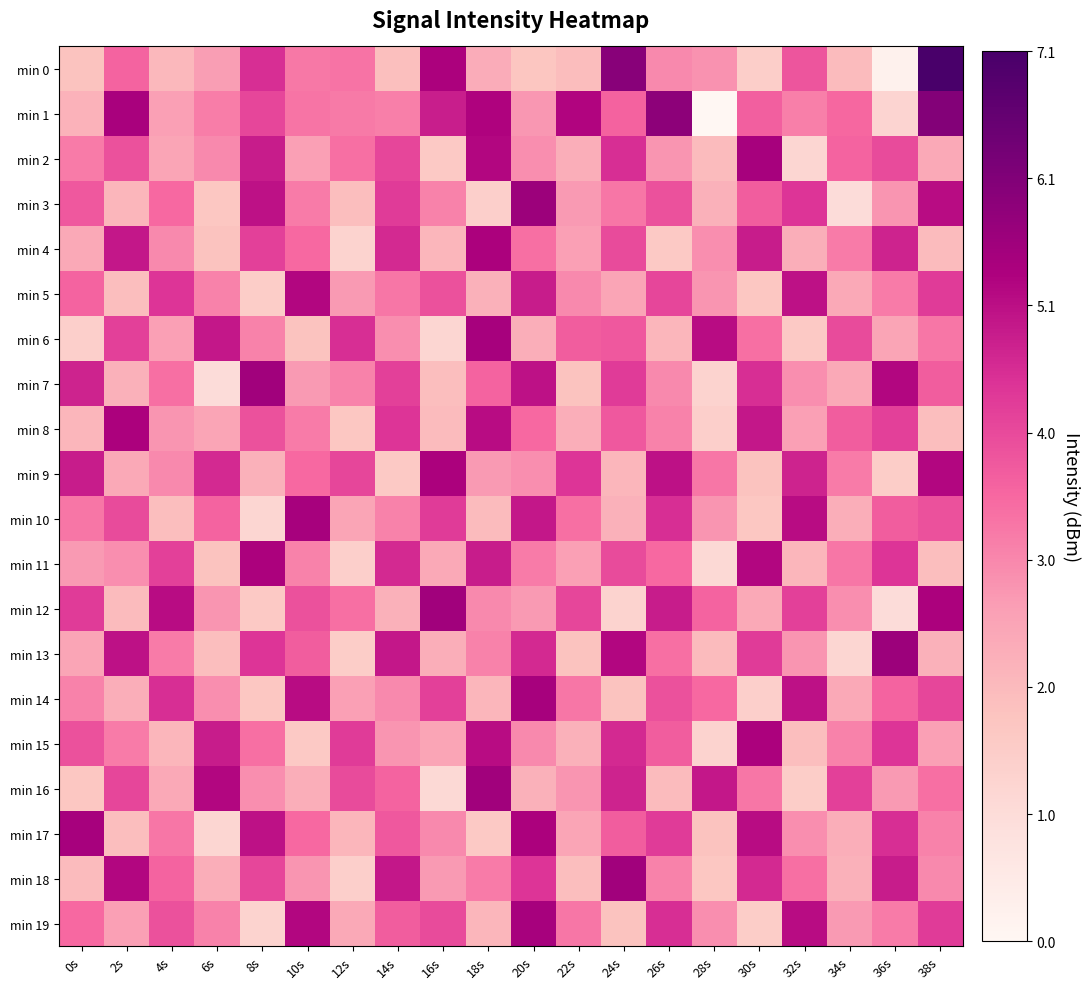

Reading left to right, what are all the values shown in this chart?

min 0: 0s=1.8	2s=3.6	4s=2.1	6s=2.7	8s=4.5	10s=3.3	12s=3.4	14s=1.9	16s=5.3	18s=2.3	20s=1.7	22s=2.0	24s=5.9	26s=3.0	28s=2.9	30s=1.5	32s=3.9	34s=2.0	36s=0.2	38s=7.1
min 1: 0s=2.2	2s=5.4	4s=2.6	6s=3.2	8s=4.1	10s=3.3	12s=3.3	14s=3.2	16s=4.8	18s=5.3	20s=2.8	22s=5.2	24s=3.6	26s=5.8	28s=0.0	30s=3.7	32s=3.2	34s=3.5	36s=1.2	38s=6.0
min 2: 0s=3.2	2s=3.9	4s=2.5	6s=3.0	8s=4.8	10s=2.6	12s=3.4	14s=4.1	16s=1.6	18s=5.2	20s=2.9	22s=2.3	24s=4.5	26s=2.8	28s=2.0	30s=5.4	32s=1.2	34s=3.6	36s=4.0	38s=2.4
min 3: 0s=3.8	2s=2.1	4s=3.5	6s=1.7	8s=5.0	10s=3.2	12s=1.9	14s=4.3	16s=3.1	18s=1.4	20s=5.6	22s=2.7	24s=3.3	26s=3.9	28s=2.2	30s=3.7	32s=4.4	34s=1.0	36s=2.8	38s=5.1
min 4: 0s=2.4	2s=4.9	4s=3.0	6s=1.8	8s=4.2	10s=3.5	12s=1.3	14s=4.6	16s=2.1	18s=5.3	20s=3.4	22s=2.6	24s=4.0	26s=1.6	28s=2.9	30s=4.8	32s=2.3	34s=3.2	36s=4.7	38s=2.0
min 5: 0s=3.6	2s=1.9	4s=4.4	6s=3.1	8s=1.5	10s=5.2	12s=2.7	14s=3.3	16s=3.9	18s=2.2	20s=4.8	22s=3.0	24s=2.5	26s=4.1	28s=2.8	30s=1.7	32s=5.0	34s=2.4	36s=3.2	38s=4.3
min 6: 0s=1.4	2s=4.2	4s=2.6	6s=4.9	8s=3.1	10s=1.8	12s=4.5	14s=2.9	16s=1.2	18s=5.4	20s=2.3	22s=3.7	24s=3.8	26s=2.1	28s=5.1	30s=3.4	32s=1.6	34s=4.0	36s=2.5	38s=3.3
min 7: 0s=4.7	2s=2.2	4s=3.4	6s=1.0	8s=5.5	10s=2.7	12s=3.1	14s=4.2	16s=1.9	18s=3.6	20s=5.0	22s=1.8	24s=4.3	26s=3.0	28s=1.3	30s=4.5	32s=2.9	34s=2.4	36s=5.2	38s=3.7
min 8: 0s=2.1	2s=5.3	4s=2.8	6s=2.5	8s=3.9	10s=3.2	12s=1.7	14s=4.4	16s=2.0	18s=5.1	20s=3.5	22s=2.3	24s=3.8	26s=3.1	28s=1.4	30s=4.9	32s=2.6	34s=3.7	36s=4.2	38s=1.9
min 9: 0s=4.8	2s=2.4	4s=3.0	6s=4.6	8s=2.2	10s=3.5	12s=4.1	14s=1.6	16s=5.3	18s=2.7	20s=2.9	22s=4.4	24s=2.1	26s=5.0	28s=3.3	30s=1.8	32s=4.7	34s=3.2	36s=1.5	38s=5.2
min 10: 0s=3.3	2s=4.0	4s=1.9	6s=3.6	8s=1.2	10s=5.4	12s=2.5	14s=3.1	16s=4.3	18s=2.0	20s=4.9	22s=3.4	24s=2.2	26s=4.5	28s=2.8	30s=1.7	32s=5.1	34s=2.3	36s=3.7	38s=3.9
min 11: 0s=2.7	2s=2.9	4s=4.2	6s=1.8	8s=5.3	10s=3.1	12s=1.4	14s=4.6	16s=2.4	18s=4.8	20s=3.2	22s=2.6	24s=4.0	26s=3.5	28s=1.1	30s=5.2	32s=2.1	34s=3.3	36s=4.4	38s=1.9
min 12: 0s=4.3	2s=2.0	4s=5.1	6s=2.8	8s=1.6	10s=3.9	12s=3.4	14s=2.2	16s=5.5	18s=3.0	20s=2.7	22s=4.1	24s=1.3	26s=4.8	28s=3.6	30s=2.4	32s=4.2	34s=2.9	36s=1.0	38s=5.3
min 13: 0s=2.5	2s=5.0	4s=3.2	6s=1.9	8s=4.4	10s=3.7	12s=1.5	14s=4.9	16s=2.3	18s=3.1	20s=4.6	22s=1.8	24s=5.2	26s=3.4	28s=2.0	30s=4.3	32s=2.8	34s=1.2	36s=5.6	38s=2.2
min 14: 0s=3.1	2s=2.3	4s=4.5	6s=2.9	8s=1.7	10s=5.1	12s=2.6	14s=3.0	16s=4.2	18s=2.1	20s=5.4	22s=3.3	24s=1.8	26s=3.9	28s=3.5	30s=1.4	32s=5.0	34s=2.4	36s=3.6	38s=4.1
min 15: 0s=3.9	2s=3.2	4s=2.1	6s=4.8	8s=3.4	10s=1.6	12s=4.3	14s=2.8	16s=2.5	18s=5.1	20s=3.0	22s=2.2	24s=4.6	26s=3.7	28s=1.3	30s=5.3	32s=1.9	34s=3.1	36s=4.4	38s=2.6
min 16: 0s=1.7	2s=4.1	4s=2.4	6s=5.2	8s=2.9	10s=2.3	12s=4.0	14s=3.6	16s=1.1	18s=5.5	20s=2.2	22s=2.8	24s=4.7	26s=2.0	28s=4.9	30s=3.3	32s=1.5	34s=4.2	36s=2.7	38s=3.4
min 17: 0s=5.4	2s=1.9	4s=3.3	6s=1.2	8s=5.0	10s=3.5	12s=2.1	14s=3.8	16s=3.0	18s=1.6	20s=5.3	22s=2.5	24s=3.7	26s=4.3	28s=1.8	30s=5.1	32s=2.9	34s=2.3	36s=4.5	38s=3.1
min 18: 0s=2.0	2s=5.2	4s=3.6	6s=2.3	8s=4.1	10s=2.8	12s=1.4	14s=4.9	16s=2.7	18s=3.2	20s=4.4	22s=1.9	24s=5.5	26s=3.1	28s=1.7	30s=4.6	32s=3.4	34s=2.2	36s=4.8	38s=3.0
min 19: 0s=3.5	2s=2.6	4s=3.9	6s=3.1	8s=1.3	10s=5.2	12s=2.4	14s=3.7	16s=4.0	18s=2.1	20s=5.4	22s=3.3	24s=1.8	26s=4.5	28s=2.9	30s=1.5	32s=5.1	34s=2.7	36s=3.2	38s=4.3